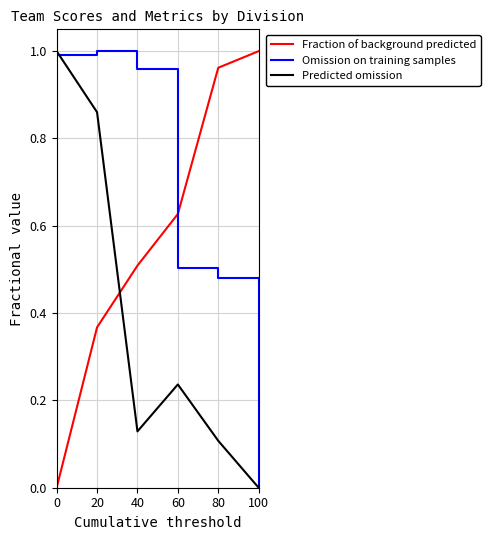

Which series has the largest total across all categories?

Omission on training samples